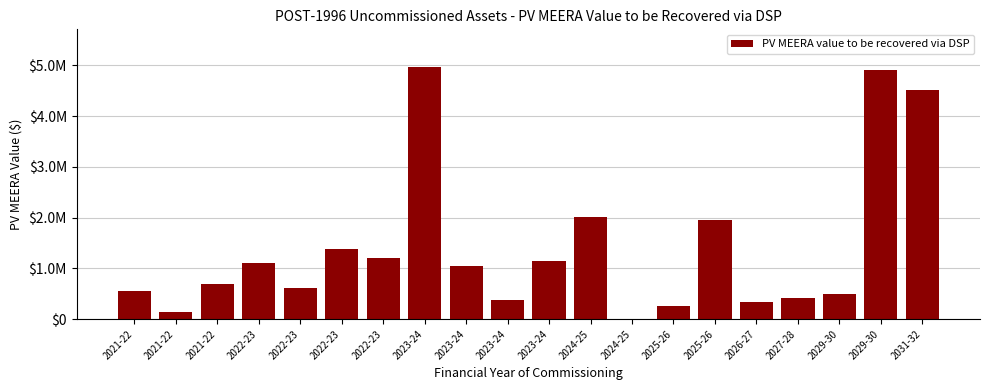

Which category has the highest value across all series?

2023-24